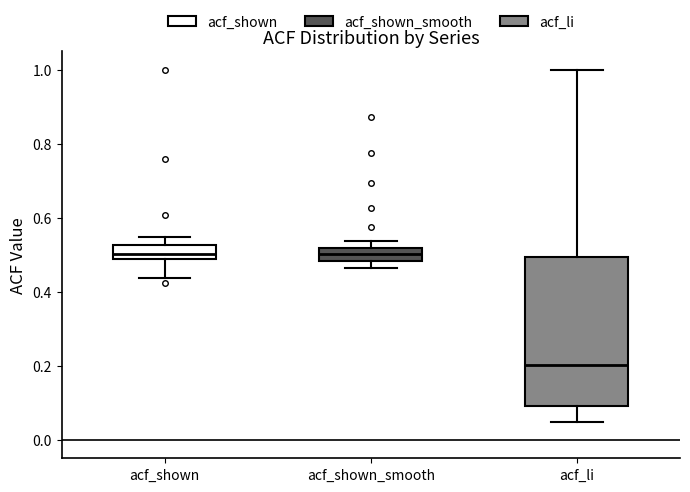

Comparing the boxes themselves (not the whiskers), which one is the tallest?

acf_li